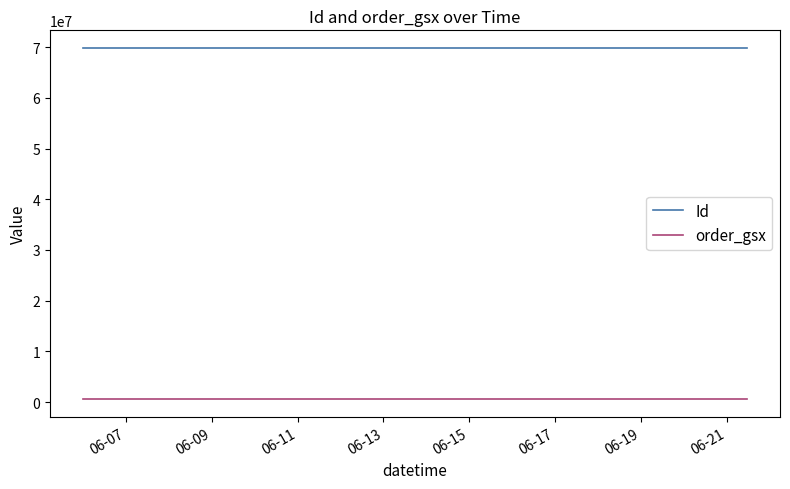

List the series in order of their peak value, highest first.

Id, order_gsx